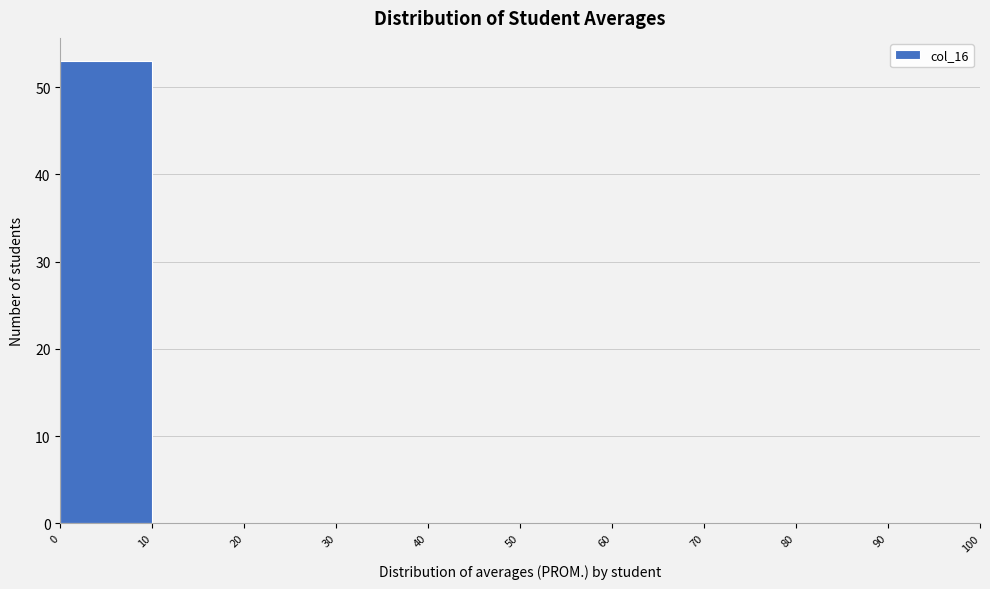

Which range on the x-axis has the tallest bar?

0 to 10